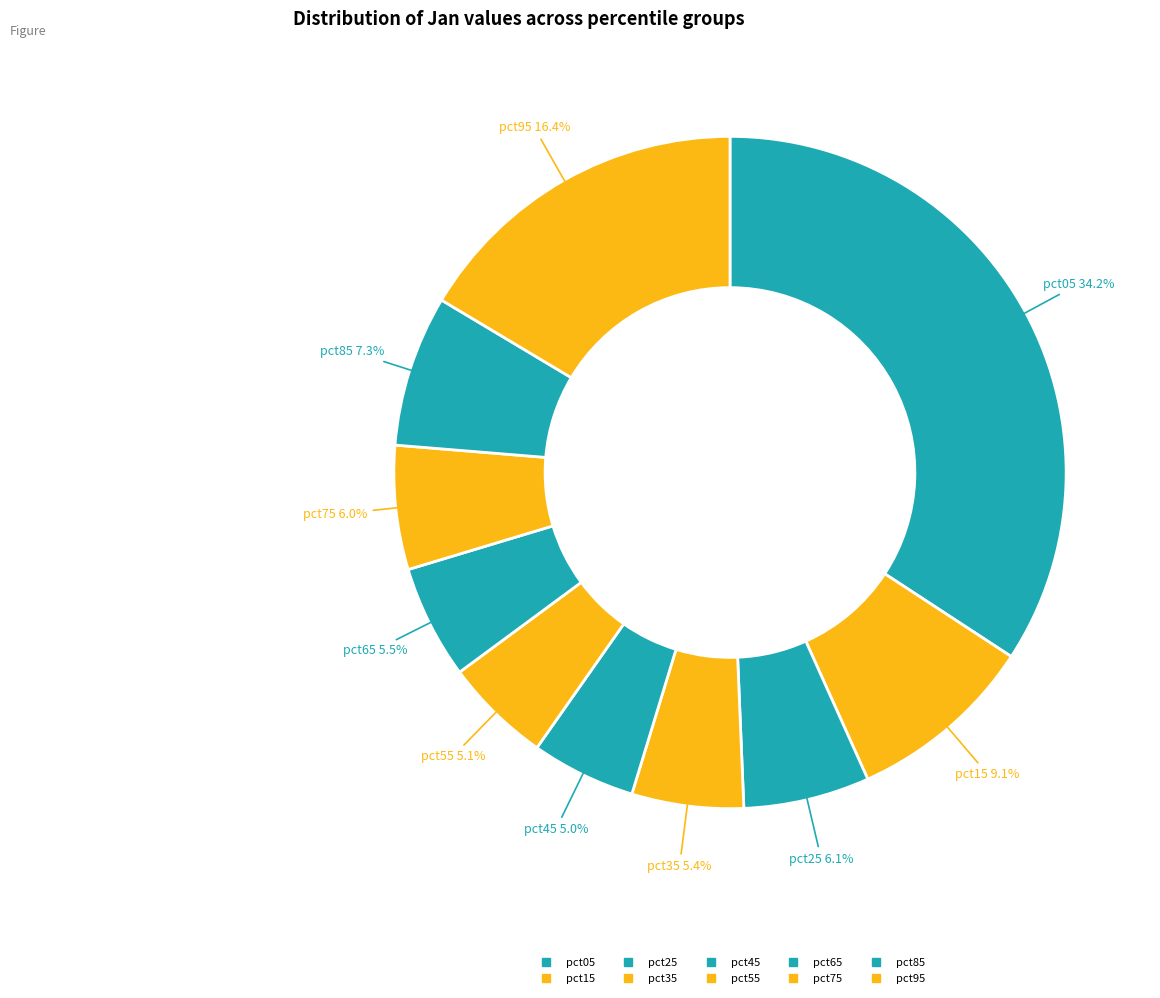

Is it true that pct95 is 4% of the pie?

False